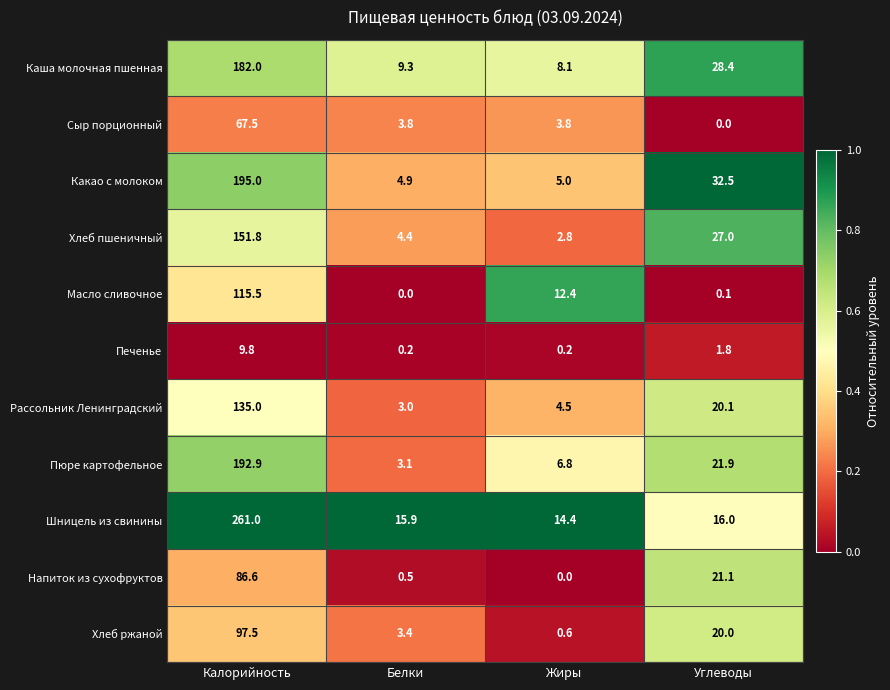

At Жиры, list the series in order from smallest to largest.

Напиток из сухофруктов, Печенье, Хлеб ржаной, Хлеб пшеничный, Сыр порционный, Рассольник Ленинградский, Какао с молоком, Пюре картофельное, Каша молочная пшенная, Масло сливочное, Шницель из свинины